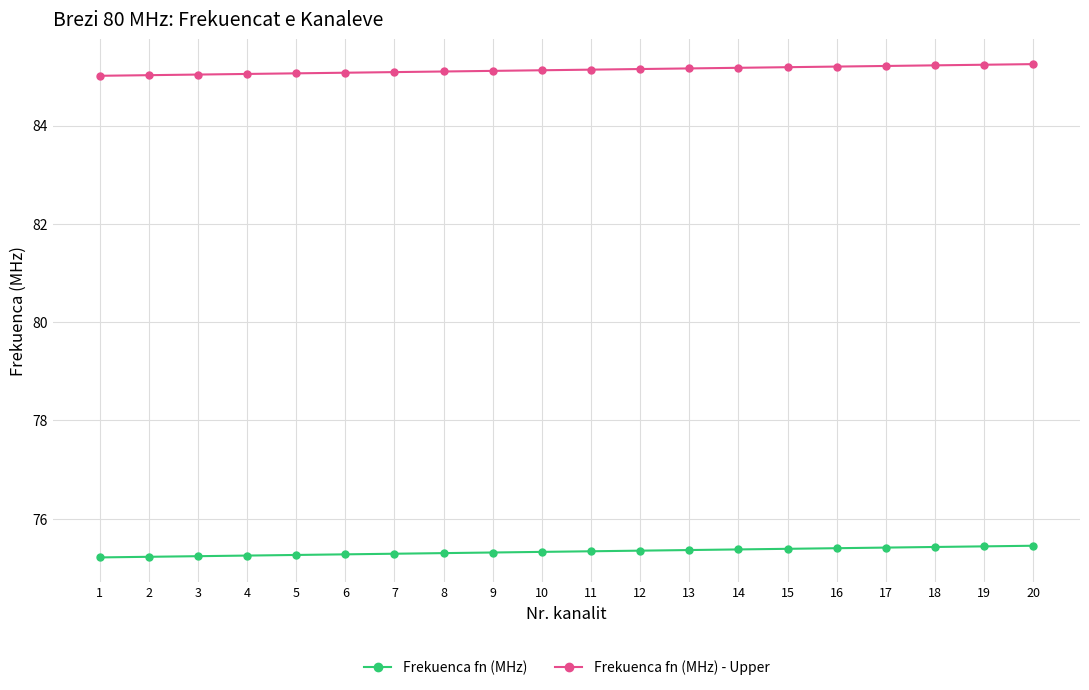

What is the minimum value for Frekuenca fn (MHz) - Upper?

85.0